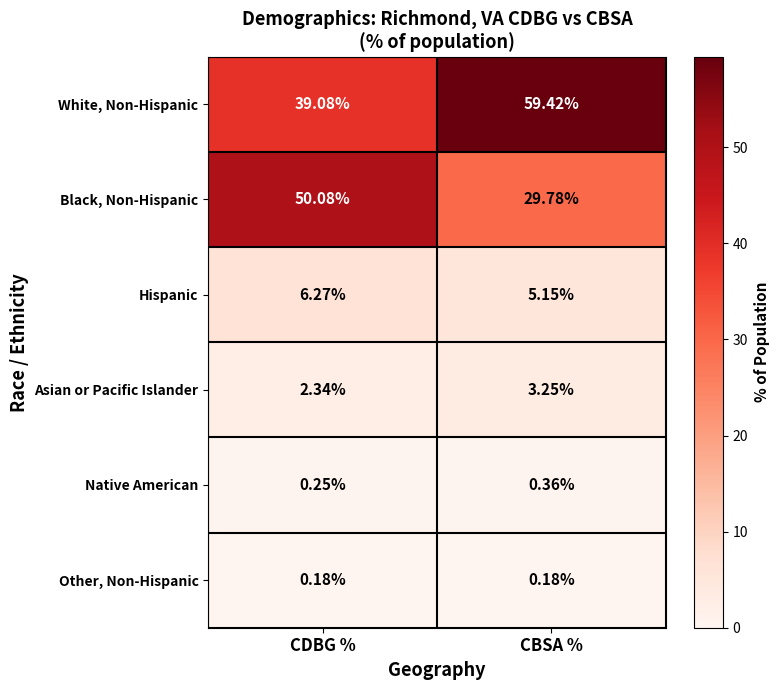

Which series has the largest range (max minus min)?

White, Non-Hispanic